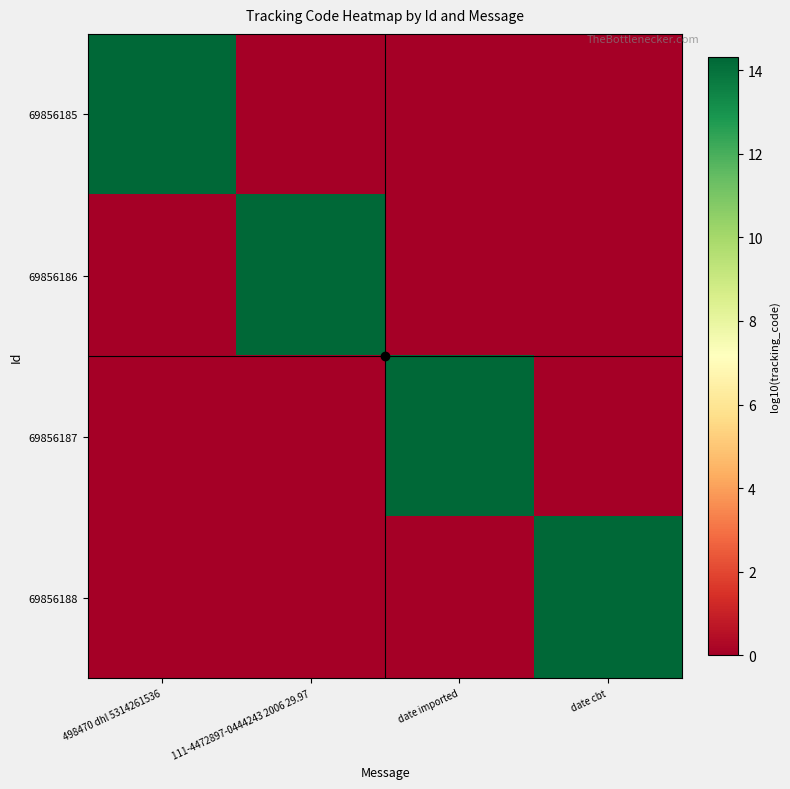

How many data points does each series have?

4